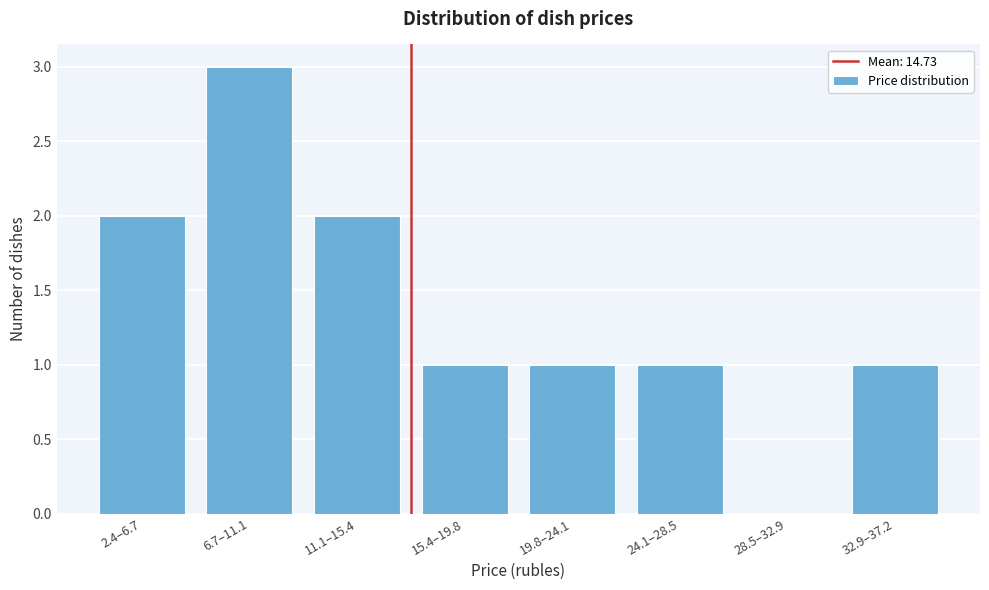

Reading left to right, extract all data points from this chart.

2.4–6.7=2	6.7–11.1=3	11.1–15.4=2	15.4–19.8=1	19.8–24.1=1	24.1–28.5=1	28.5–32.9=0	32.9–37.2=1